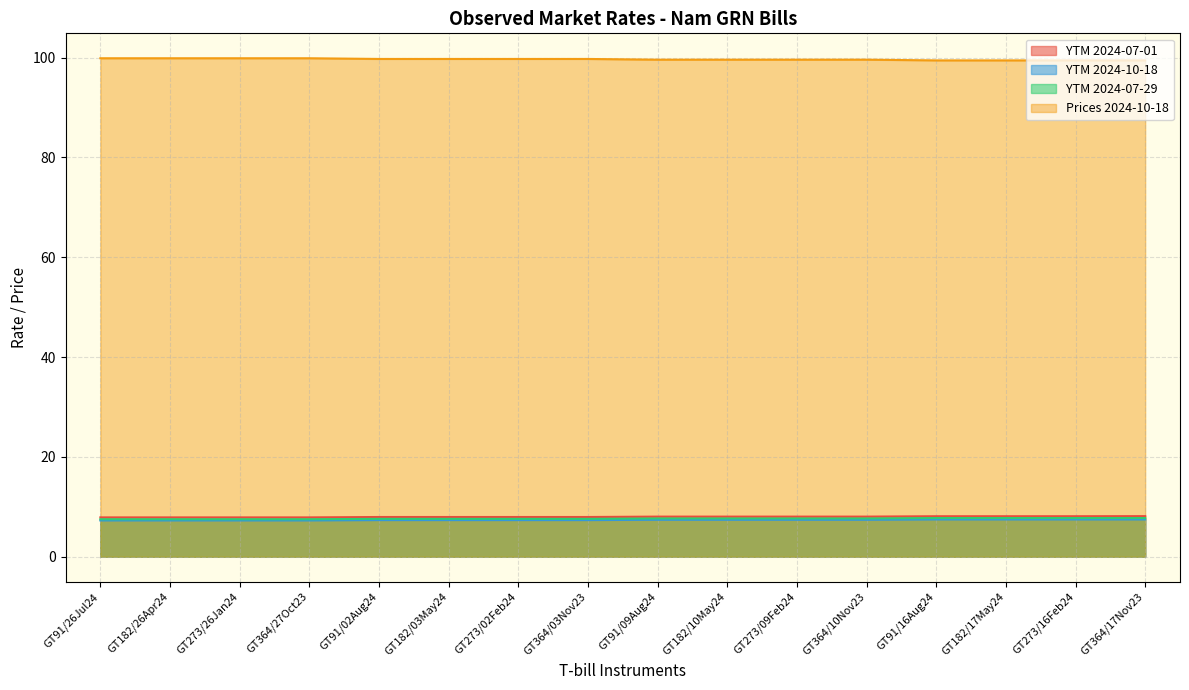

What is the label of the 9th point from the right?

GT364/03Nov23